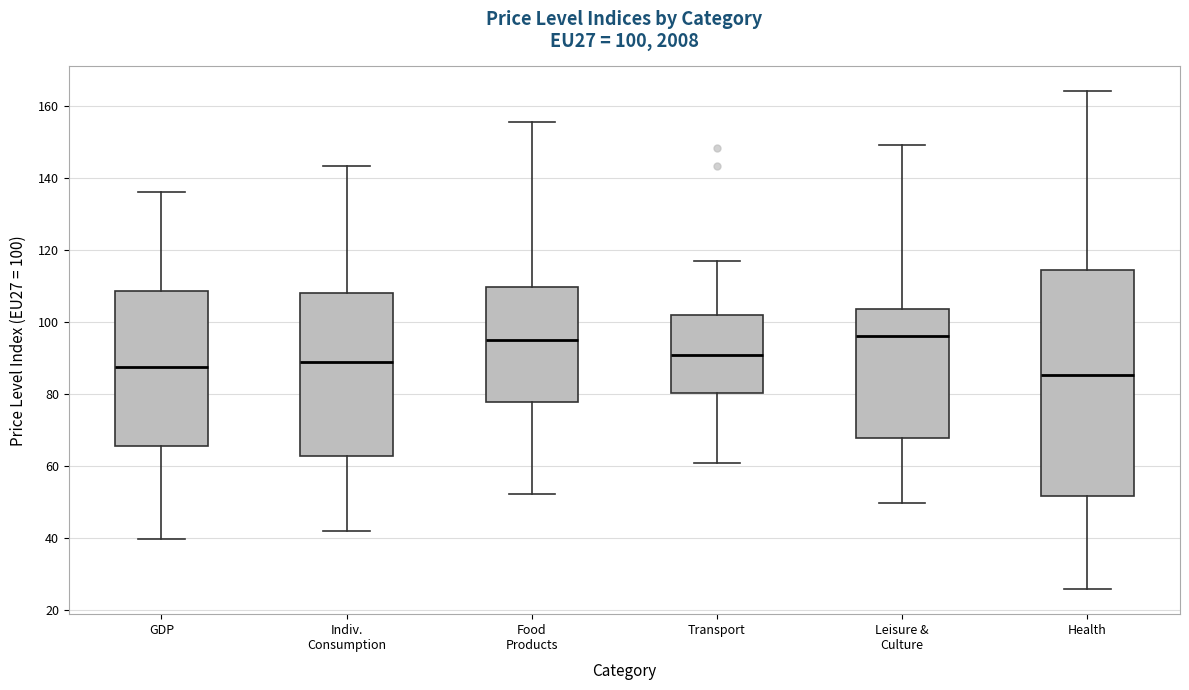

Which box is the tallest, from its lower edge to its upper edge?

Health